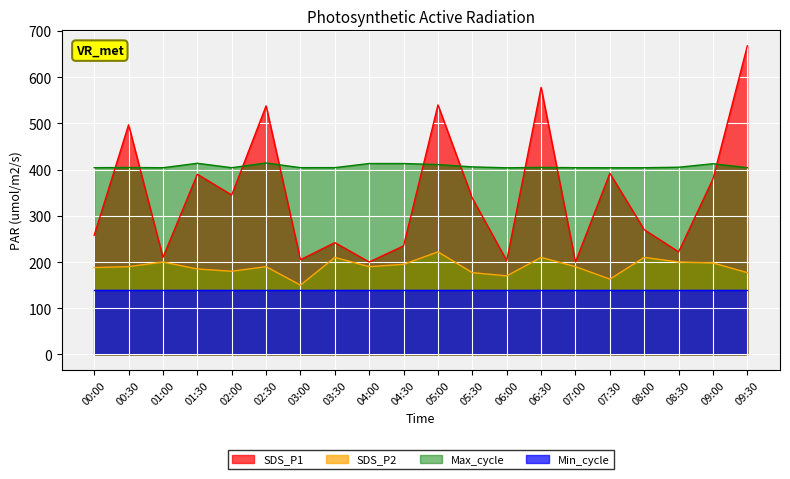

What are all the series names shown in the legend?

SDS_P1, SDS_P2, Max_cycle, Min_cycle